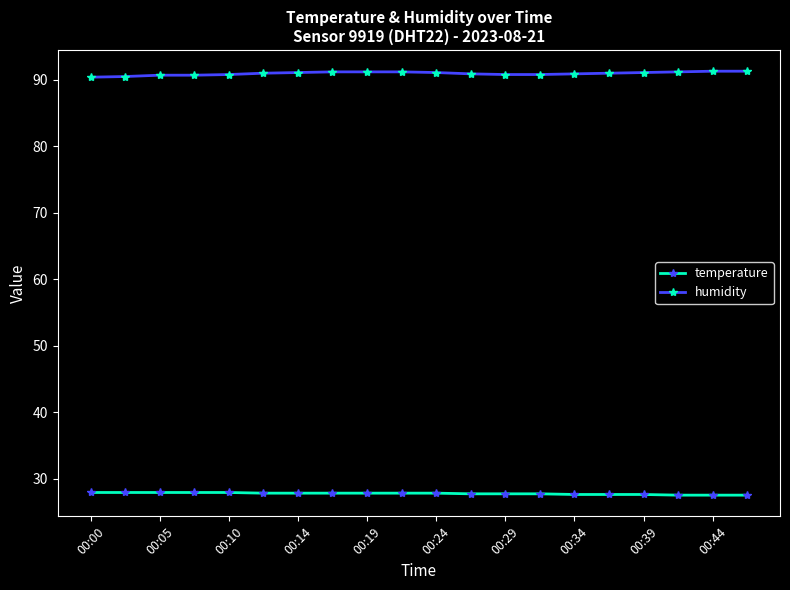

Rank the series by their average value, from highest to lowest.

humidity, temperature